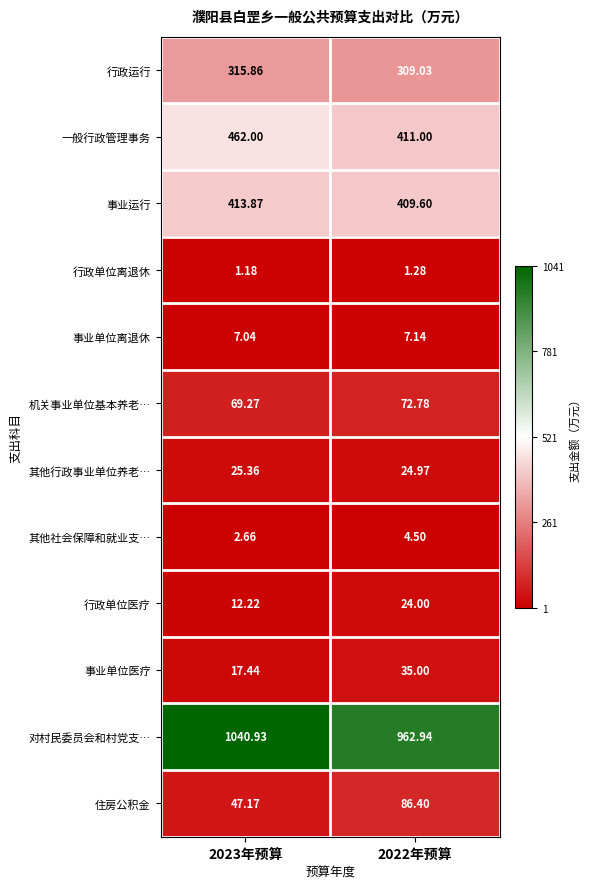

At which category does the chart reach its peak across all series?

2023年预算